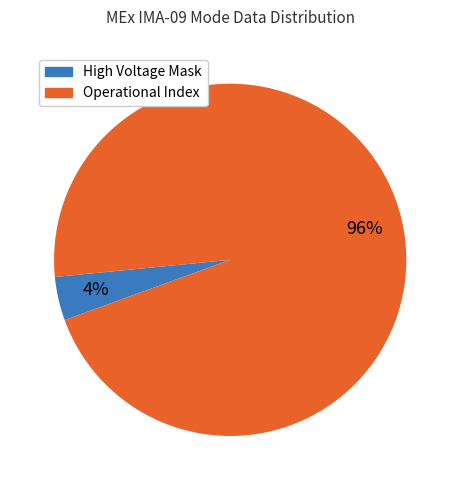

How many slices are in this pie chart?

2